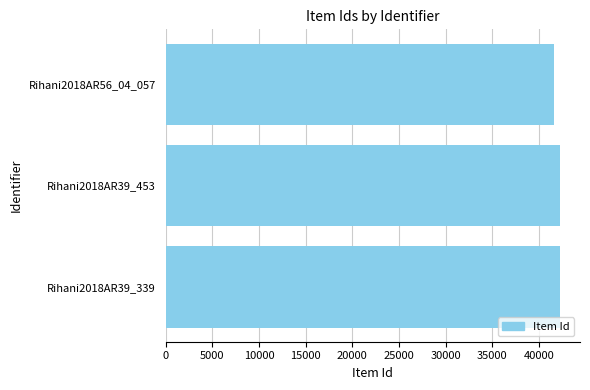

What is the minimum value shown in the chart?

41575